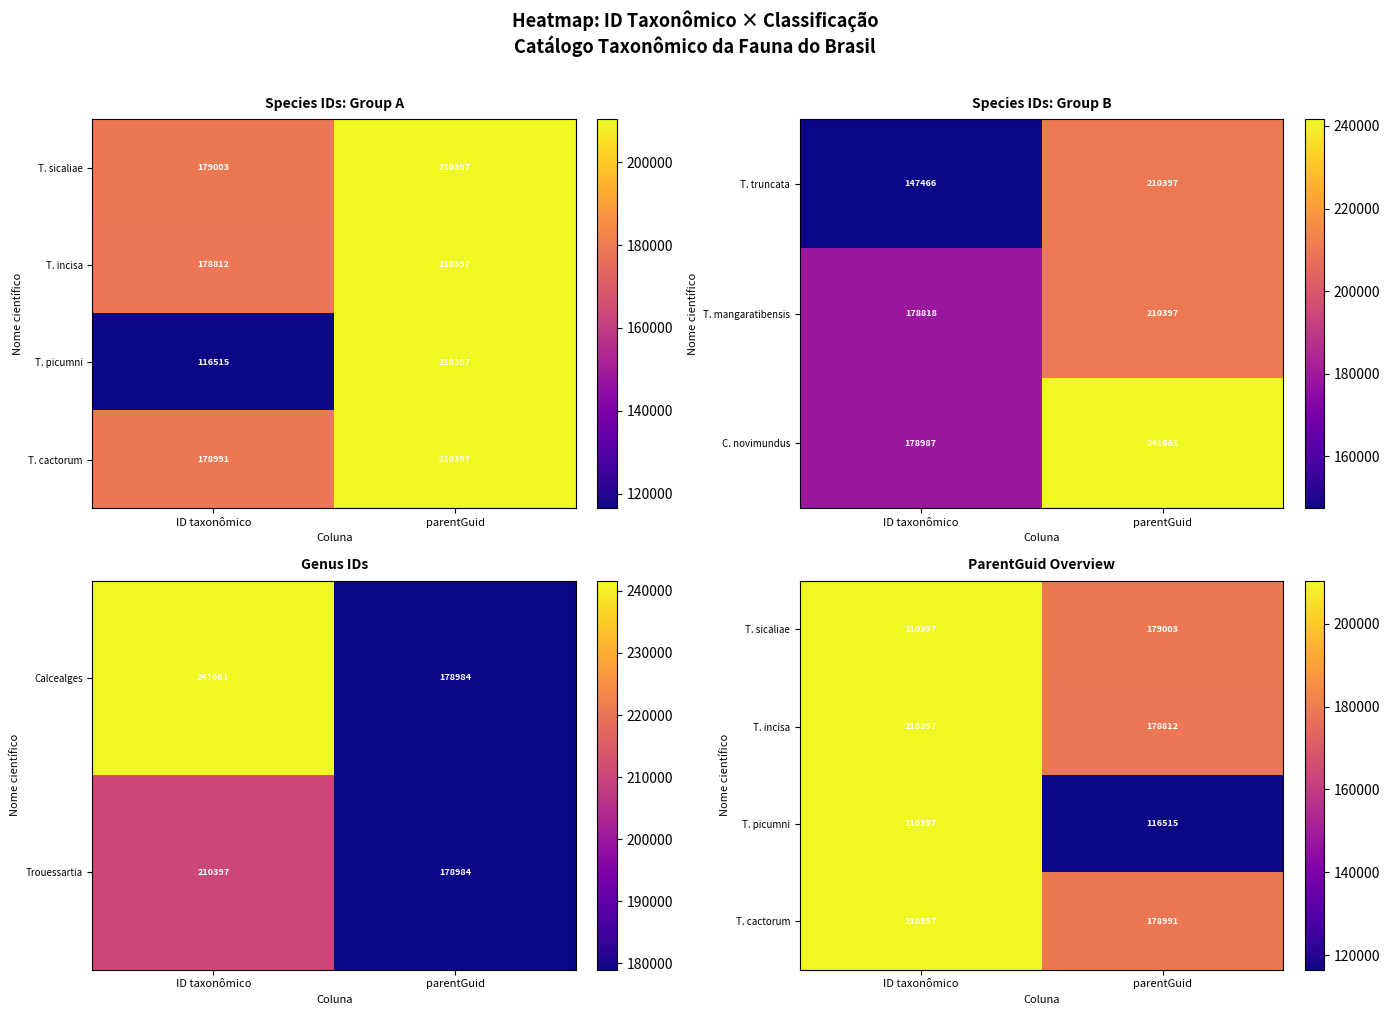

What is the lowest value of the C. novimundus series?

178987